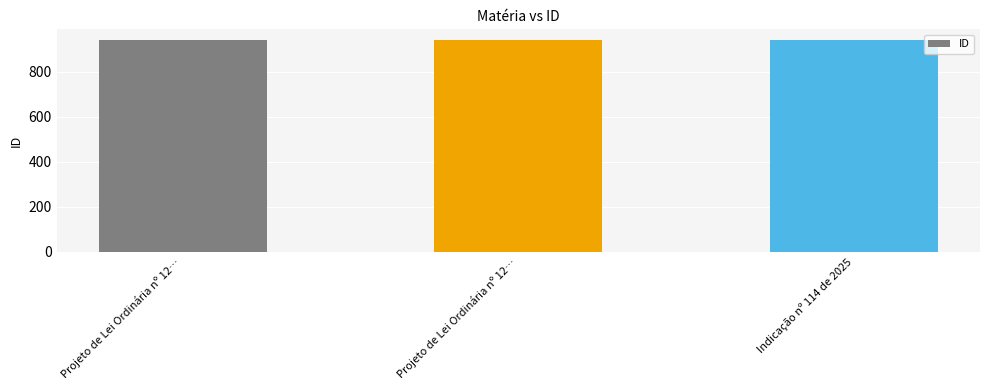

What is the label of the 3rd bar from the left?

Indicação nº 114 de 2025